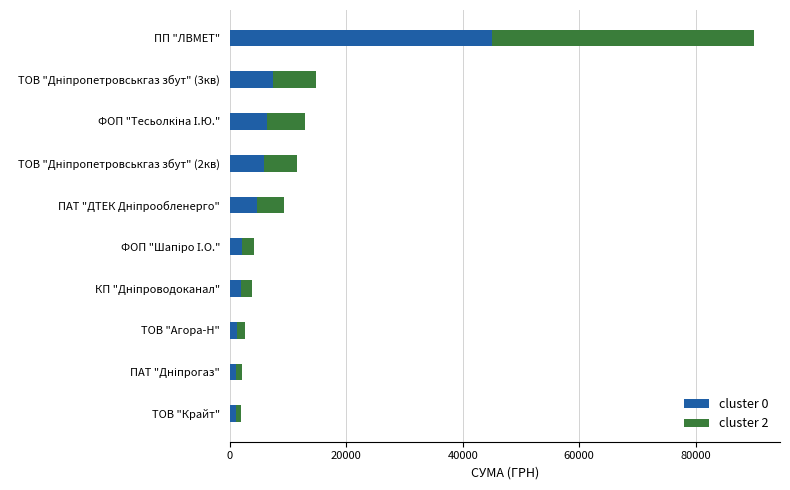

What is the average value of the cluster 0 series?

7668.1